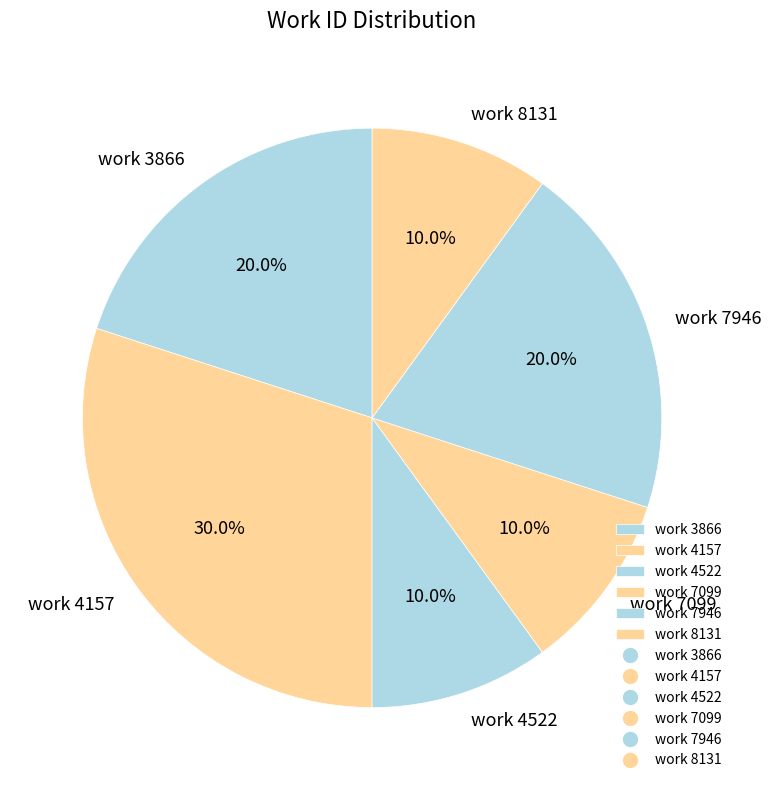

Is there a majority slice in this chart?

No